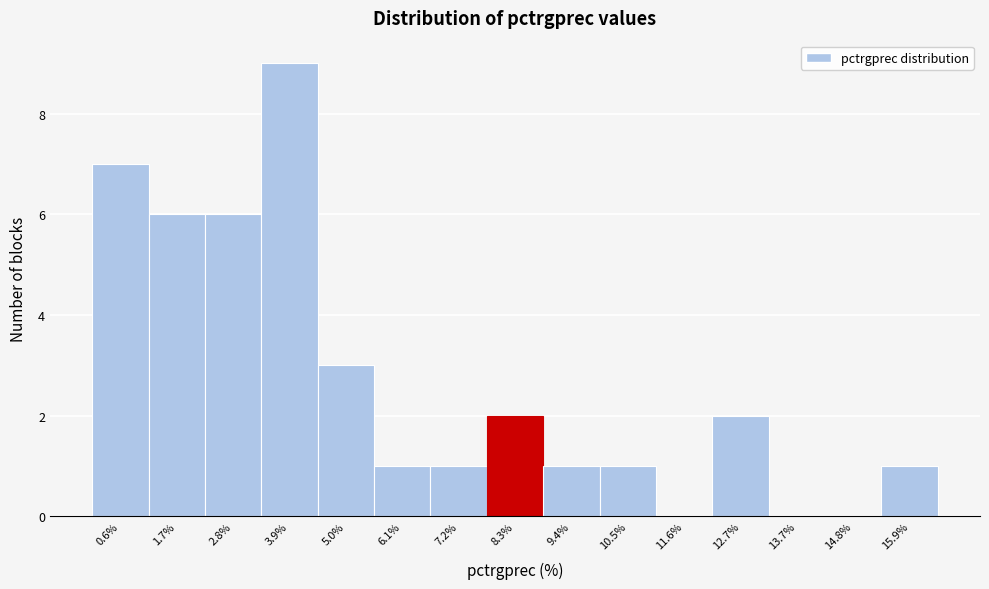

Reading right to left, what are all the values shown in this chart?

15.9%=1	14.8%=0	13.7%=0	12.7%=2	11.6%=0	10.5%=1	9.4%=1	8.3%=2	7.2%=1	6.1%=1	5.0%=3	3.9%=9	2.8%=6	1.7%=6	0.6%=7